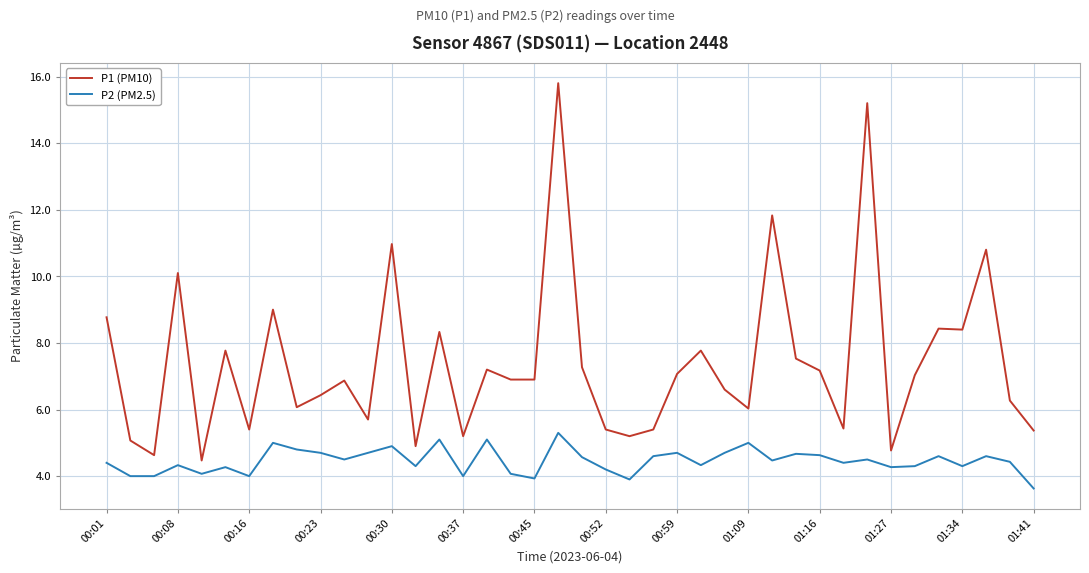

Rank the series by their average value, from lowest to highest.

P2 (PM2.5), P1 (PM10)